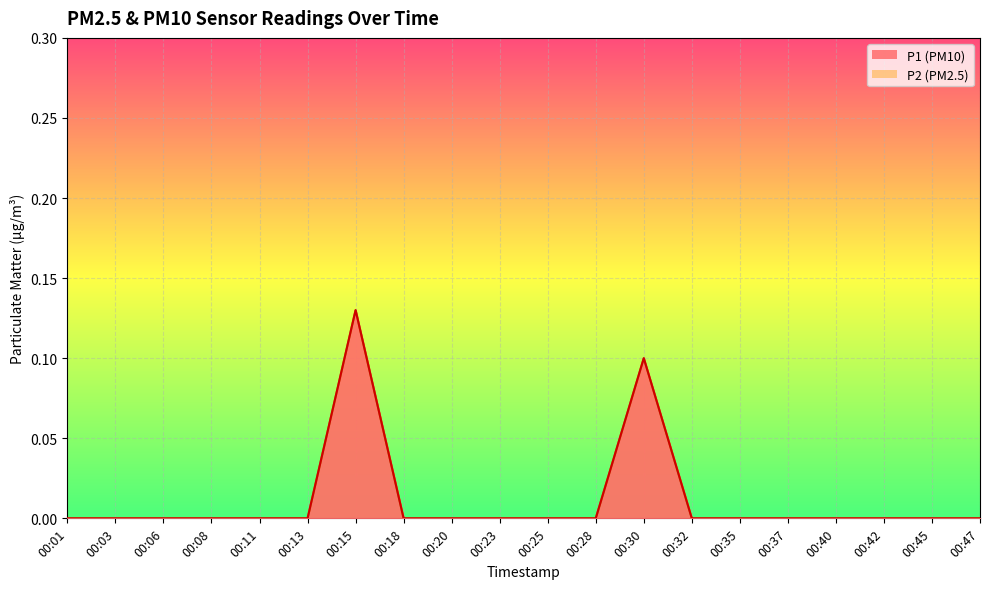

At how many categories does at least one series exceed 0?

2